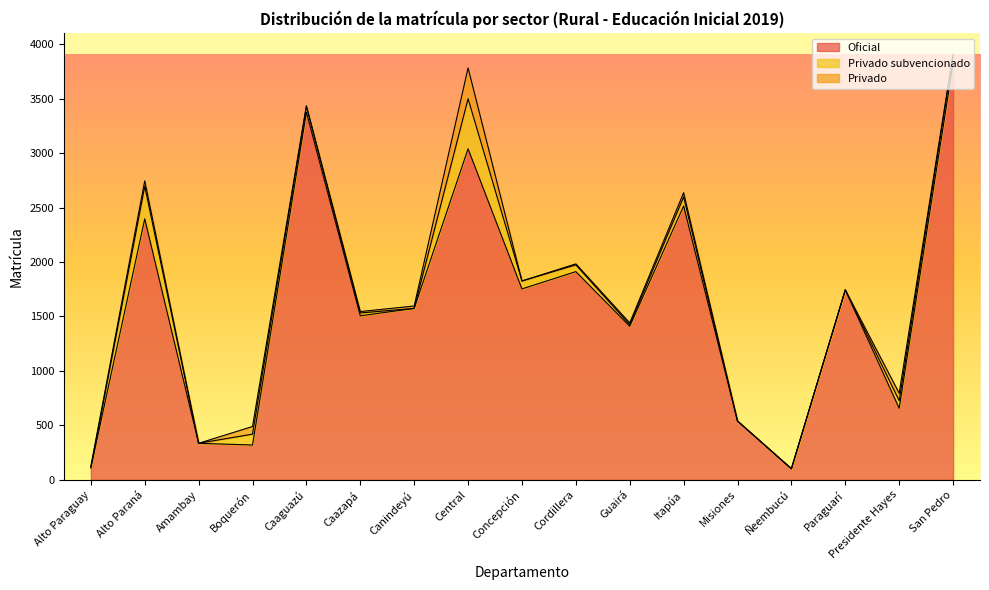

True or false: Oficial and Privado subvencionado intersect in this chart.

False